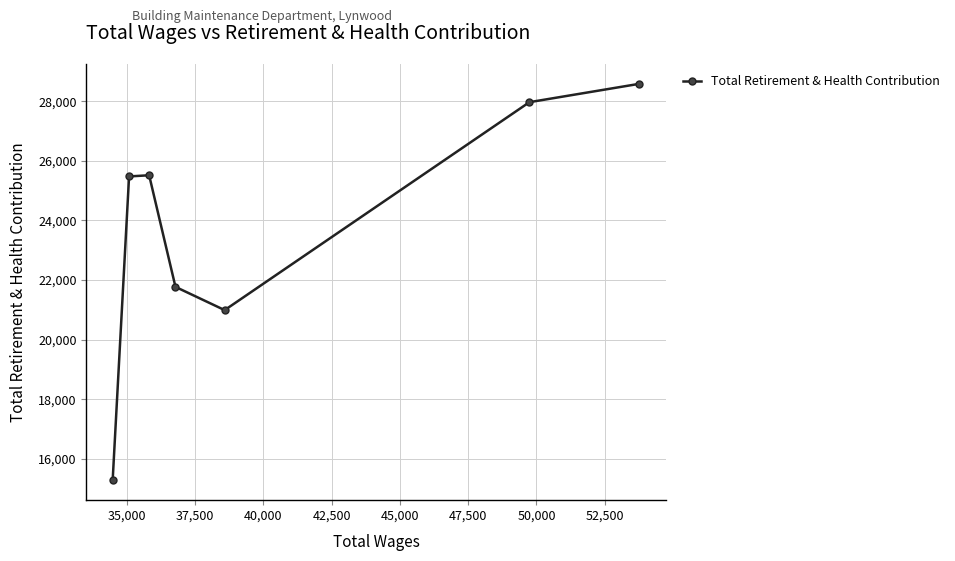

Count the number of categories in the chart.

7